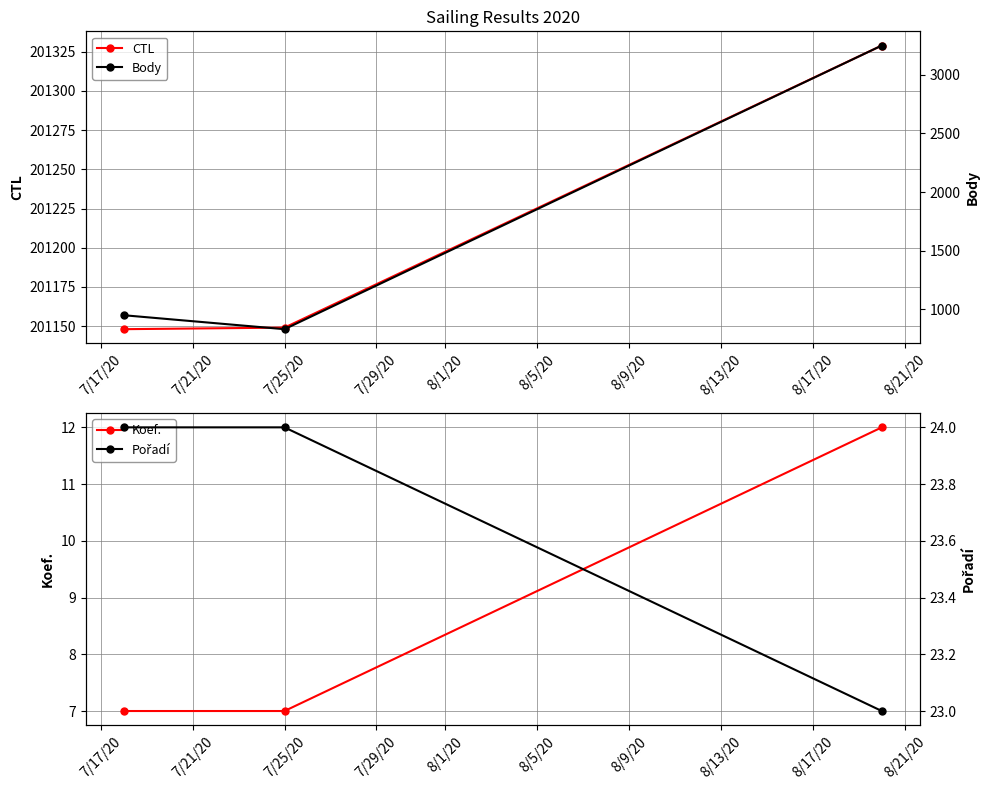

Reading left to right, what are all the values shown in this chart?

CTL: 201148	201149	201329
Koef.: 7	7	12
Body: 950	831	3249
Pořadí: 24	24	23